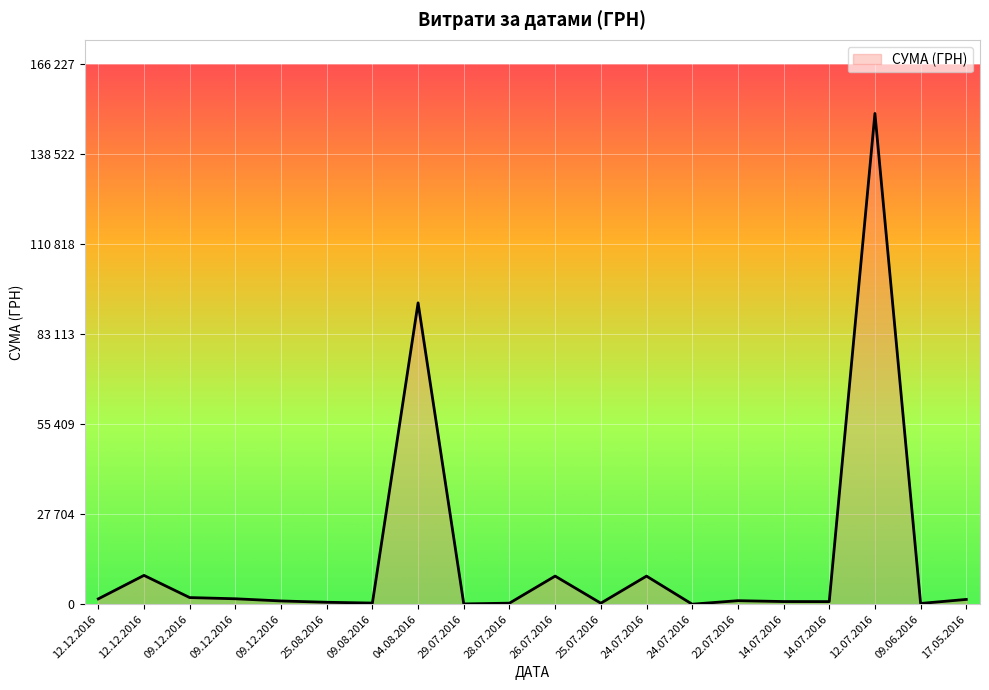

What is the minimum value shown in the chart?

11.2